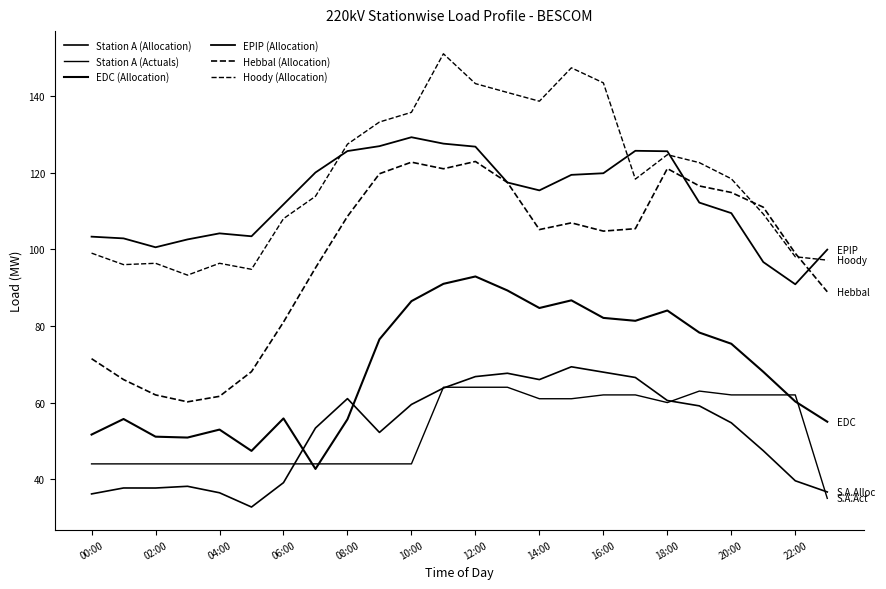

At how many categories does at least one series exceed 48?

24